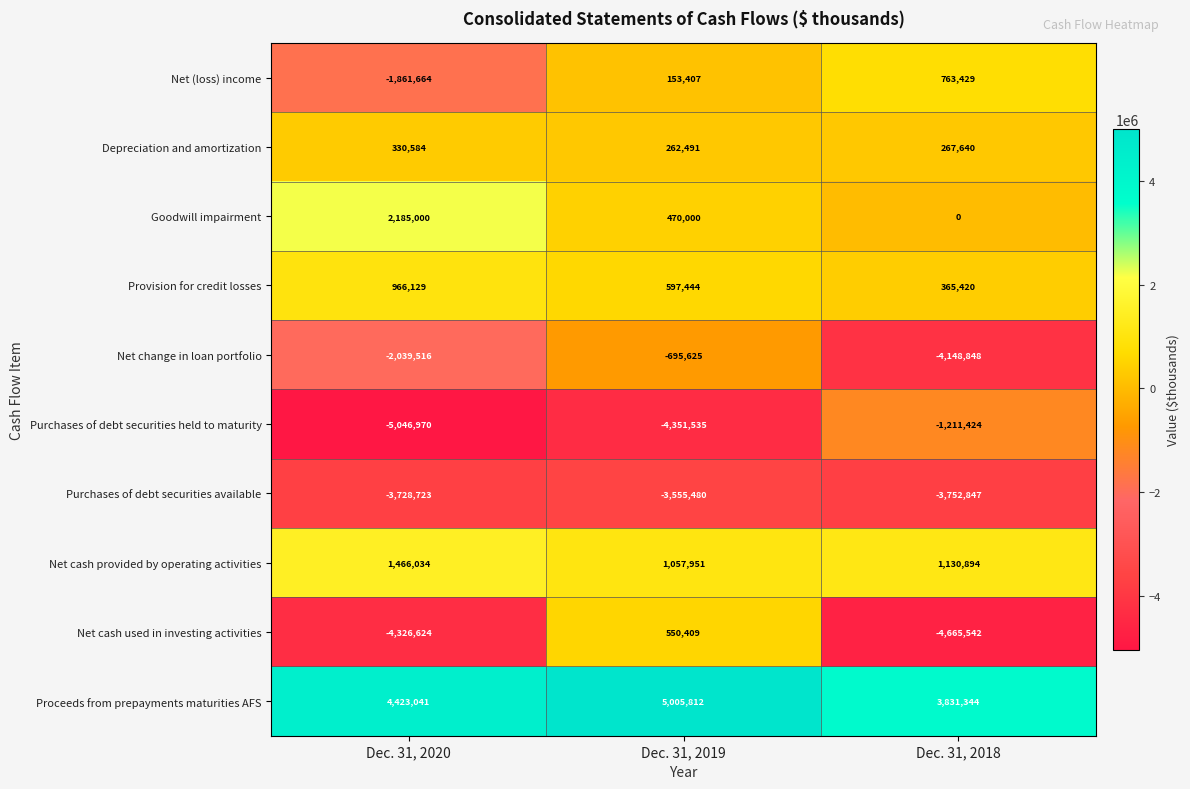

Which series has the largest range (max minus min)?

Net cash used in investing activities